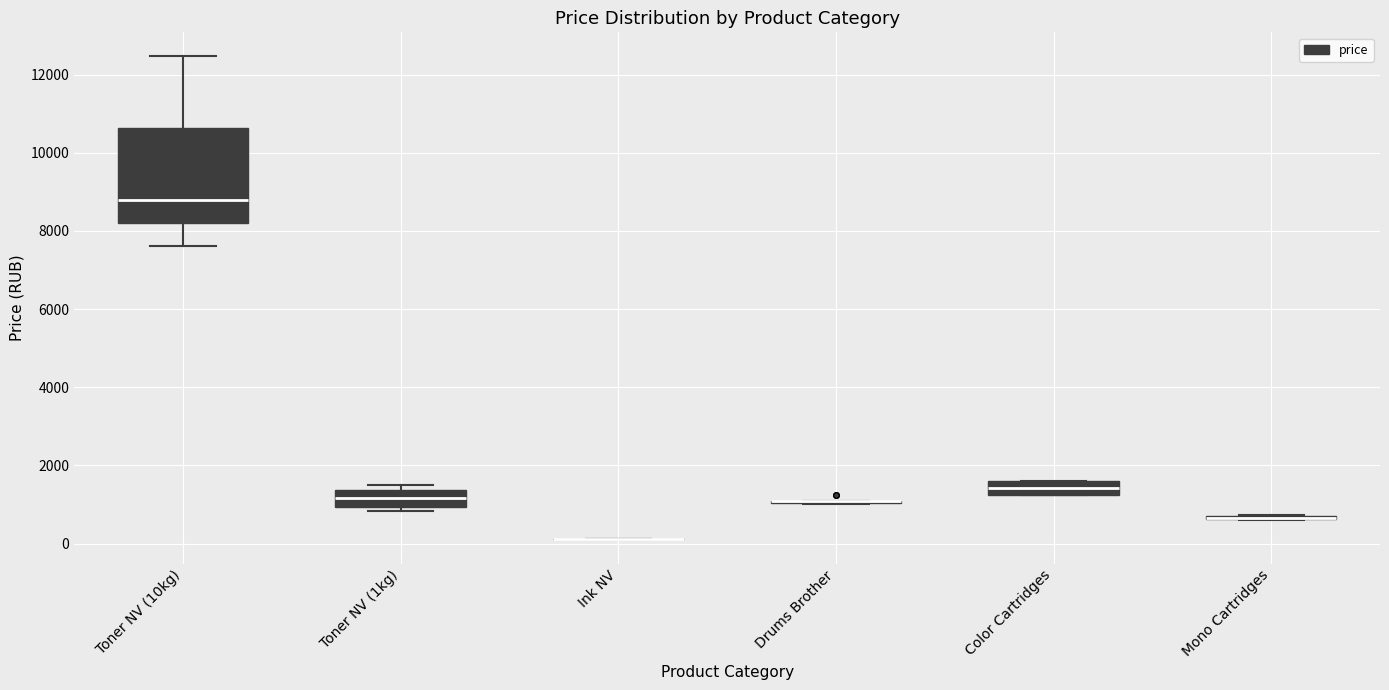

Reading left to right, read every box against the y-axis: the position of its median line, the range the box covers, and the ends of its whiskers. The values are not printed on the chart, so give them approximately, as read against the axis.

Toner NV (10kg): median 8800, box 8200 to 10600, whiskers 7600 to 12400
Toner NV (1kg): median 1200, box 1000 to 1400, whiskers 800 to 1400 (just above the box's upper edge)
Ink NV: box collapsed to a line at 200, whiskers 200 to 200
Drums Brother: box collapsed to a line at 1000, whiskers 1000 to 1000
Color Cartridges: median 1400, box 1200 to 1600, whiskers 1200 to 1600
Mono Cartridges: box collapsed to a line at 600, whiskers 600 to 800